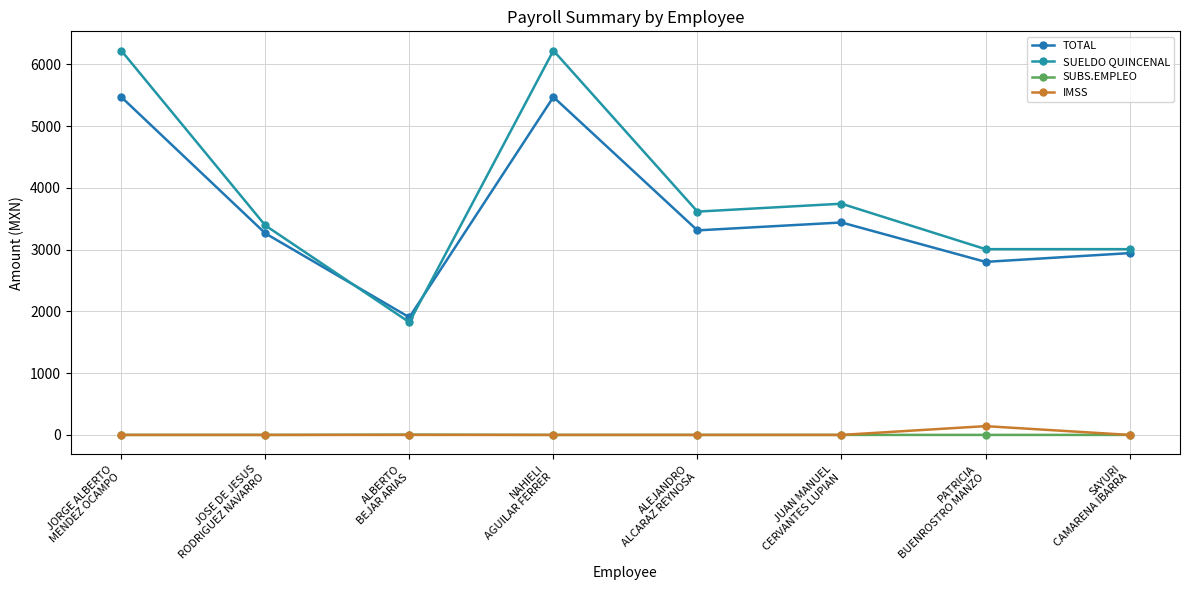

Does the chart have visible grid lines?

Yes